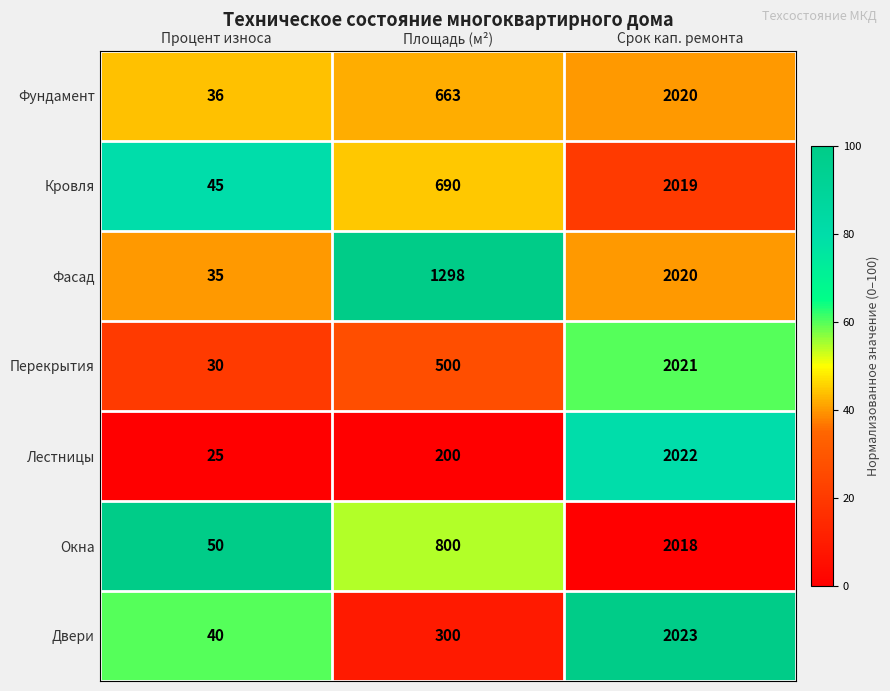

What is the sum of all Фундамент values?

2719